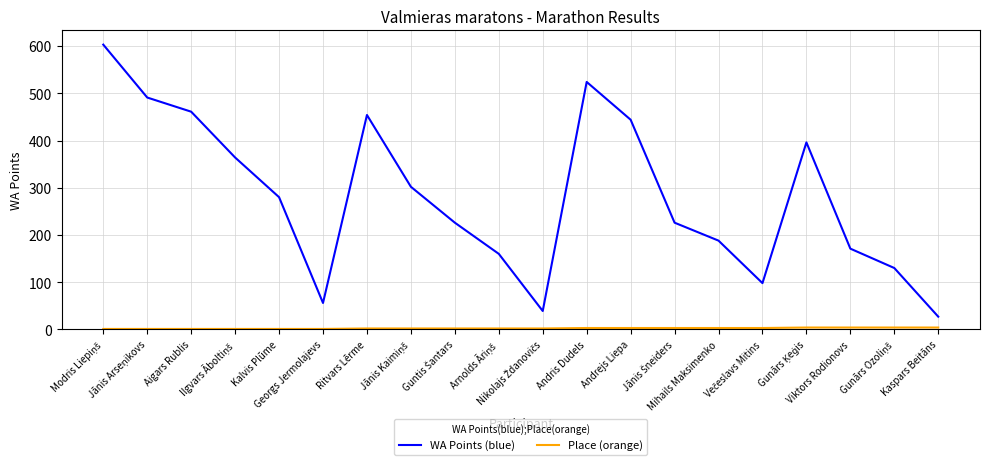

Which series has the largest total across all categories?

WA Points (blue)